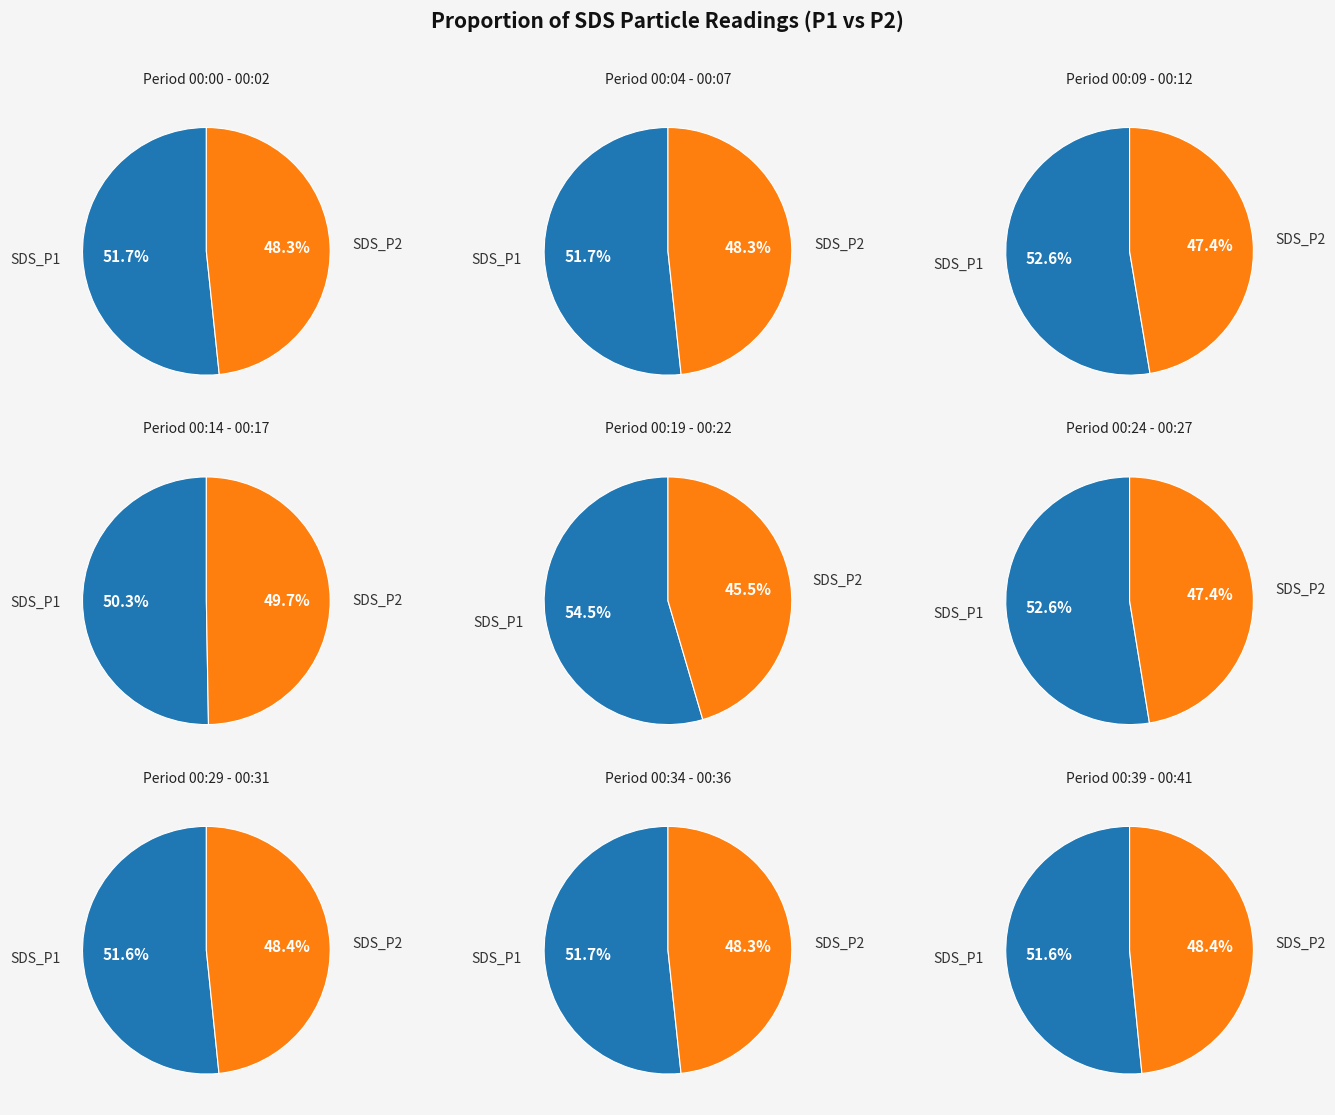

To the nearest percent, what is the difference between the 00:22 and 00:19 slice percentages?

1%